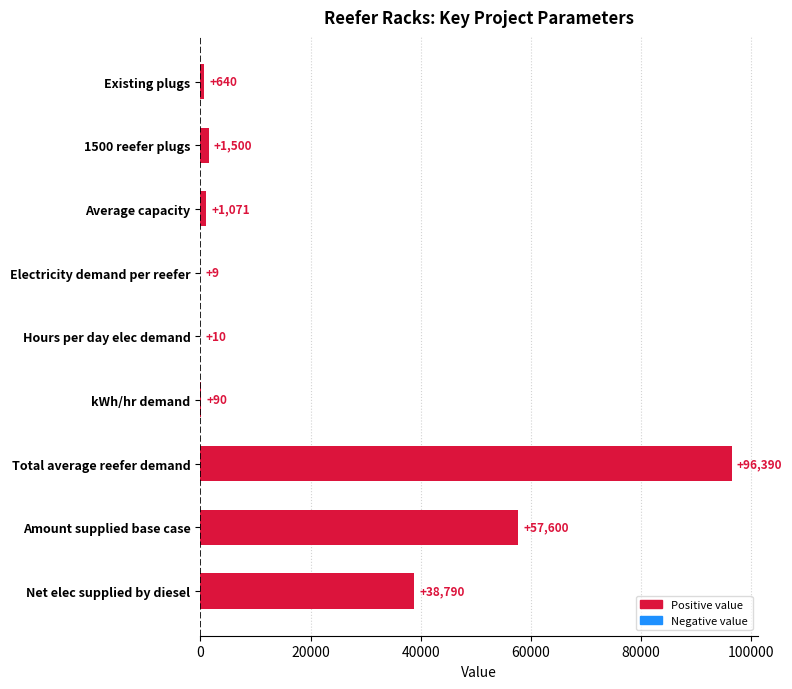

What is the sum of all values?

196100